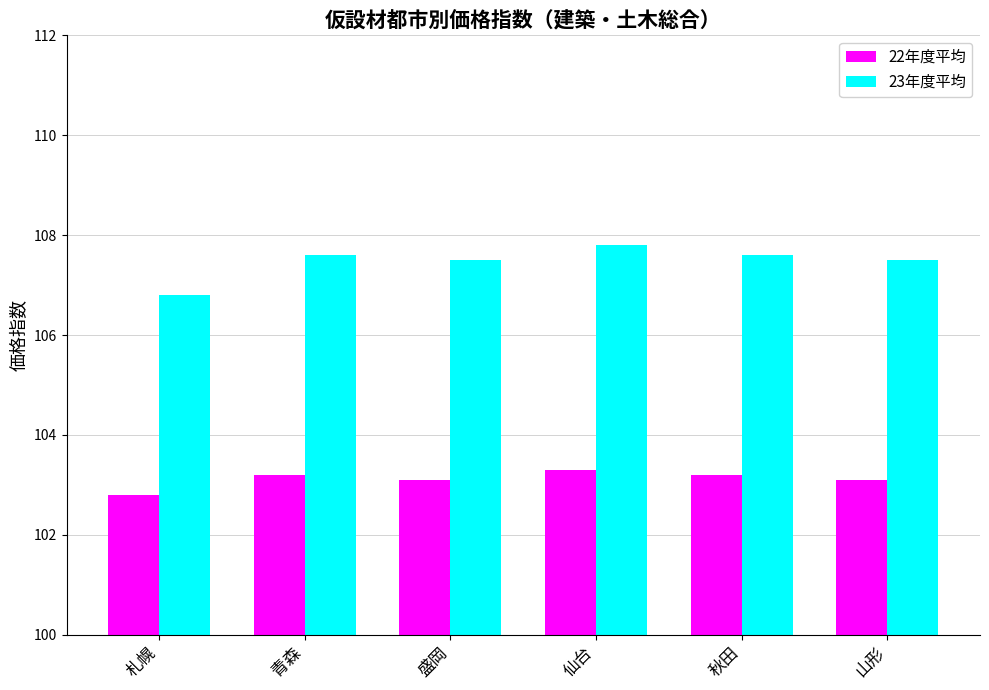

How many distinct data groups are displayed?

2